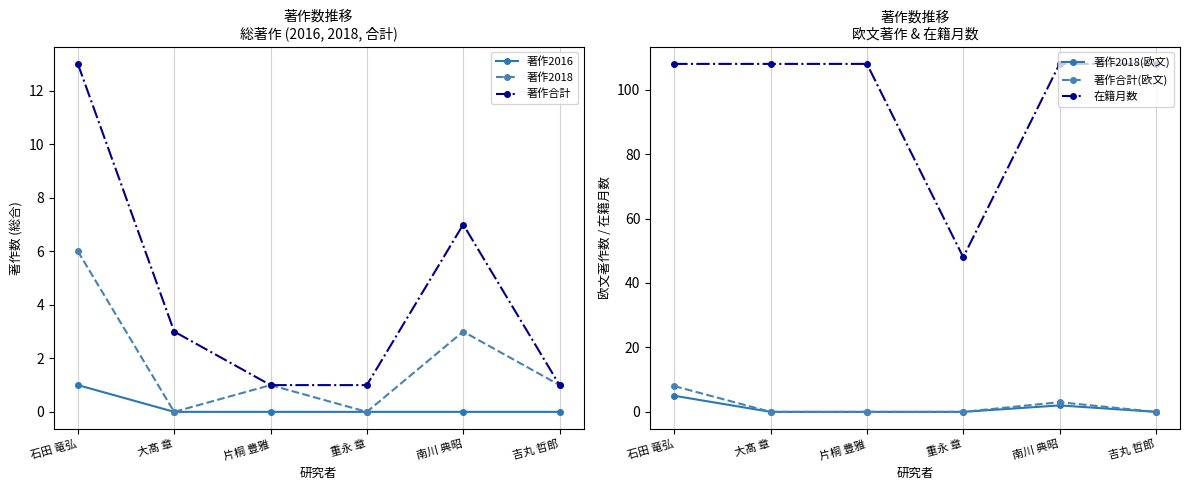

True or false: 在籍月数 and 著作合計 cross at least once.

False